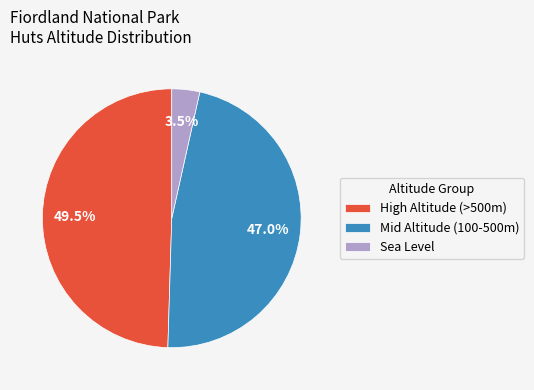

Between Sea Level and High Altitude (>500m), which is larger?

High Altitude (>500m)